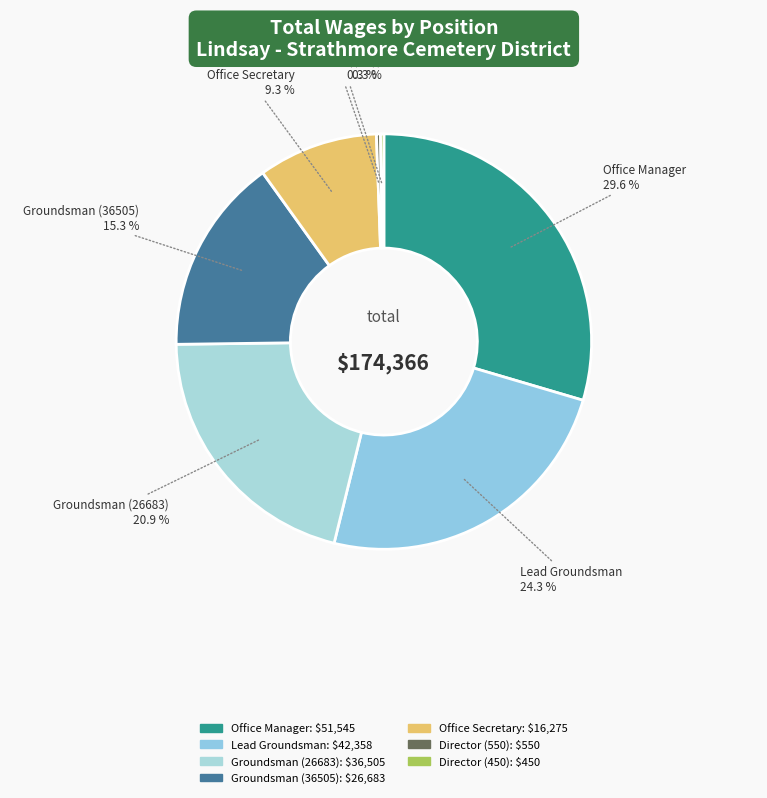

To the nearest percent, what is the combined percentage of Groundsman (36505) and Lead Groundsman?

40%